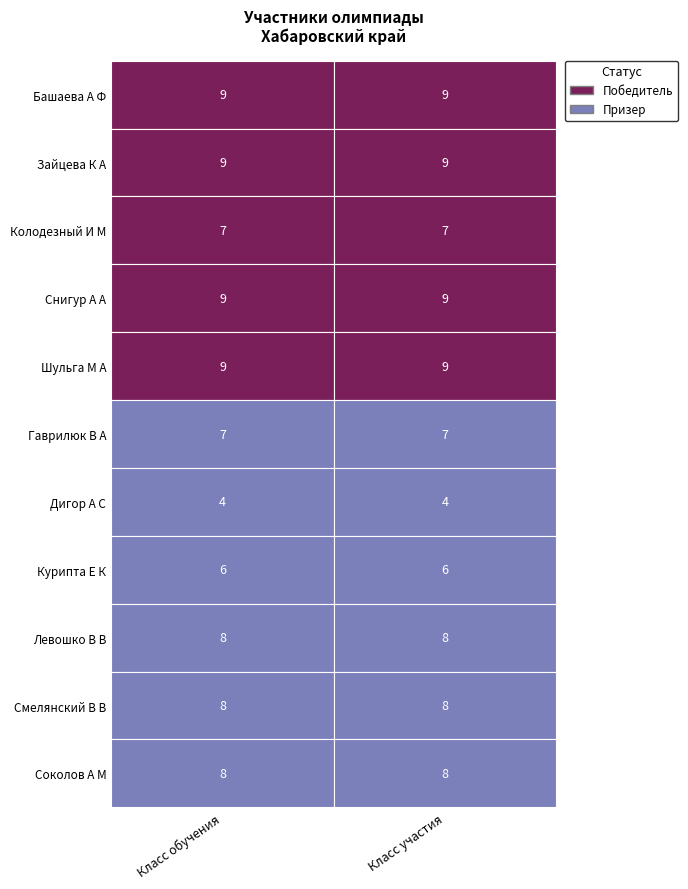

Rank the series by their maximum value, from highest to lowest.

класс_обучения, класс_участия